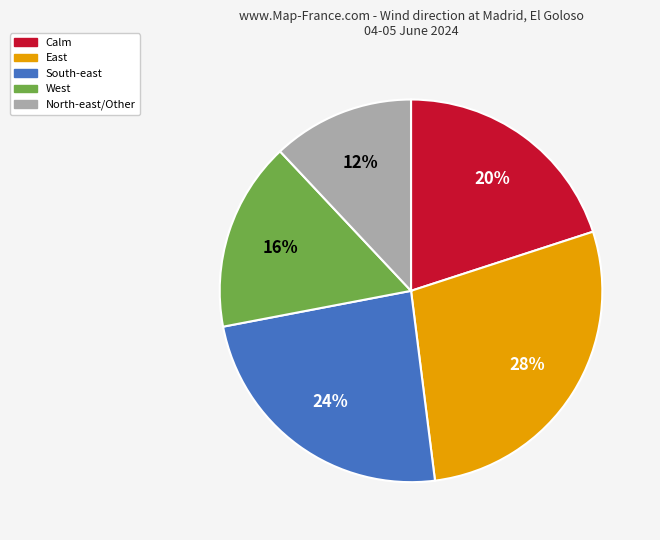

To the nearest percent, what is the difference between the West and East slice percentages?

12%